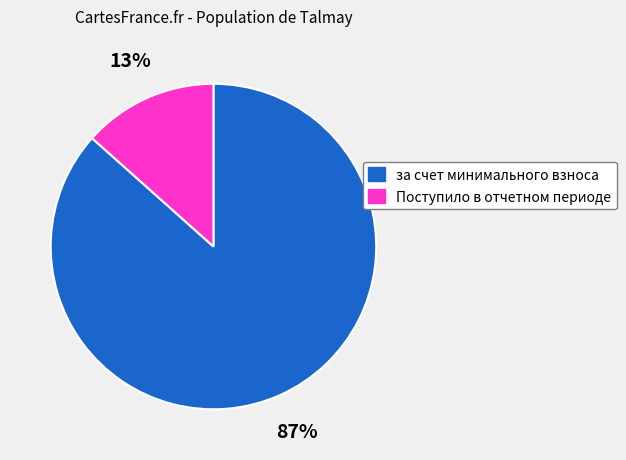

To the nearest percent, what is the average slice percentage?

50%